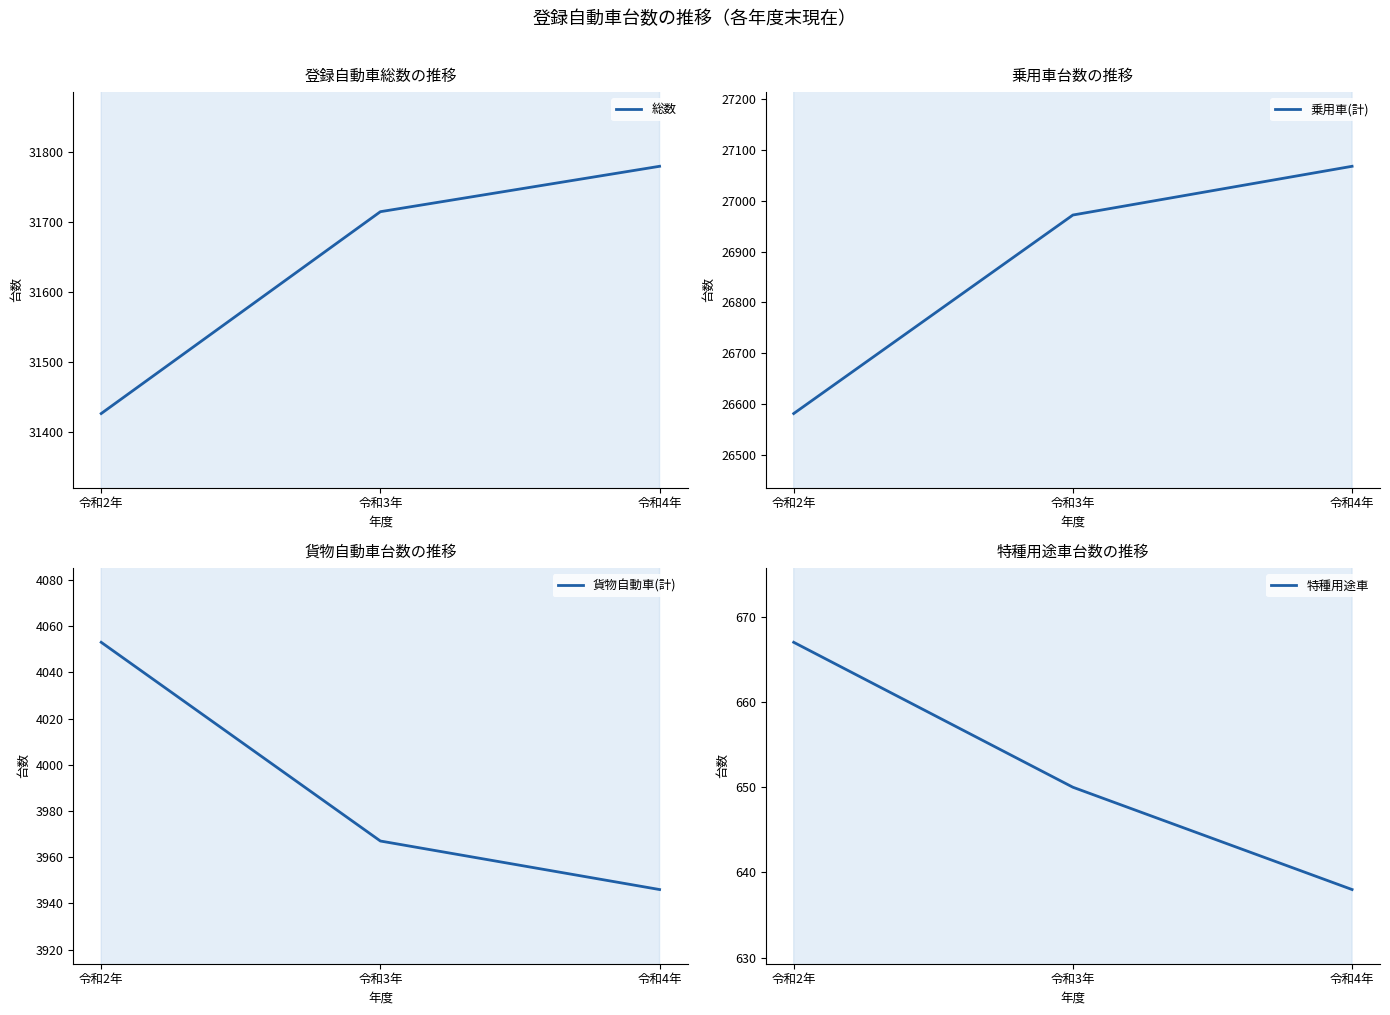

The 乗用車(計) series shows 26972 at 令和3年. True or false?

True